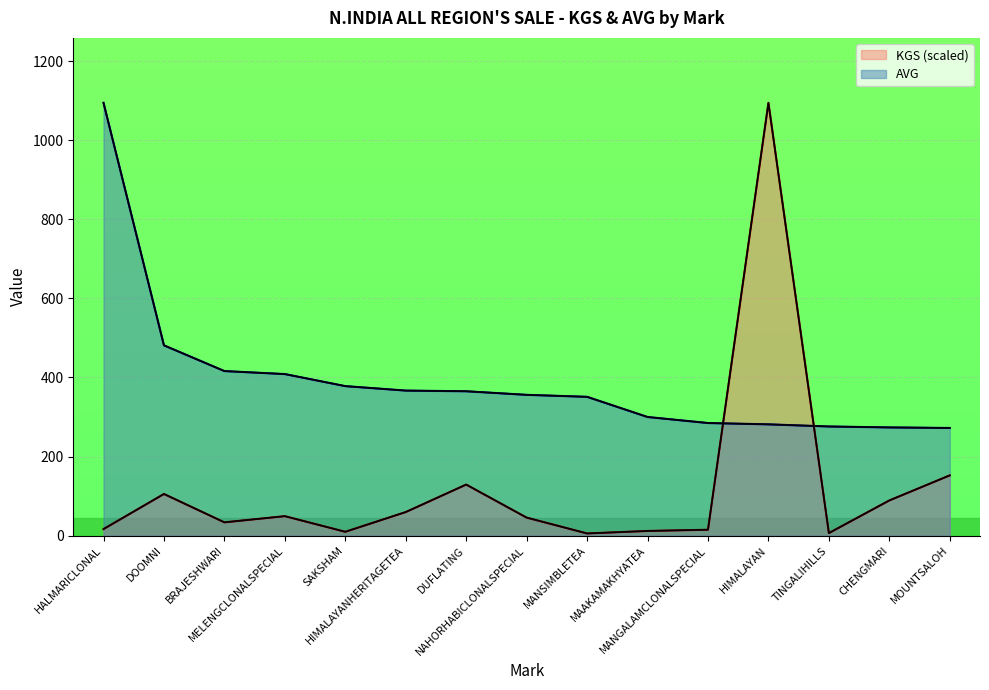

Which series has the widest spread of values?

KGS (scaled)